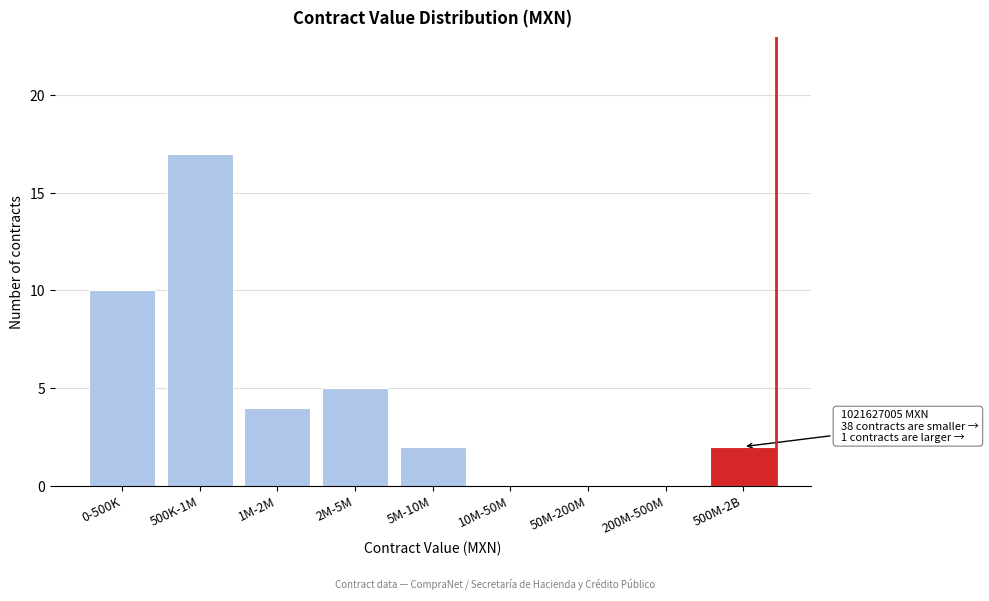

Reading left to right, extract all data points from this chart.

0-500K=10	500K-1M=17	1M-2M=4	2M-5M=5	5M-10M=2	10M-50M=0	50M-200M=0	200M-500M=0	500M-2B=2